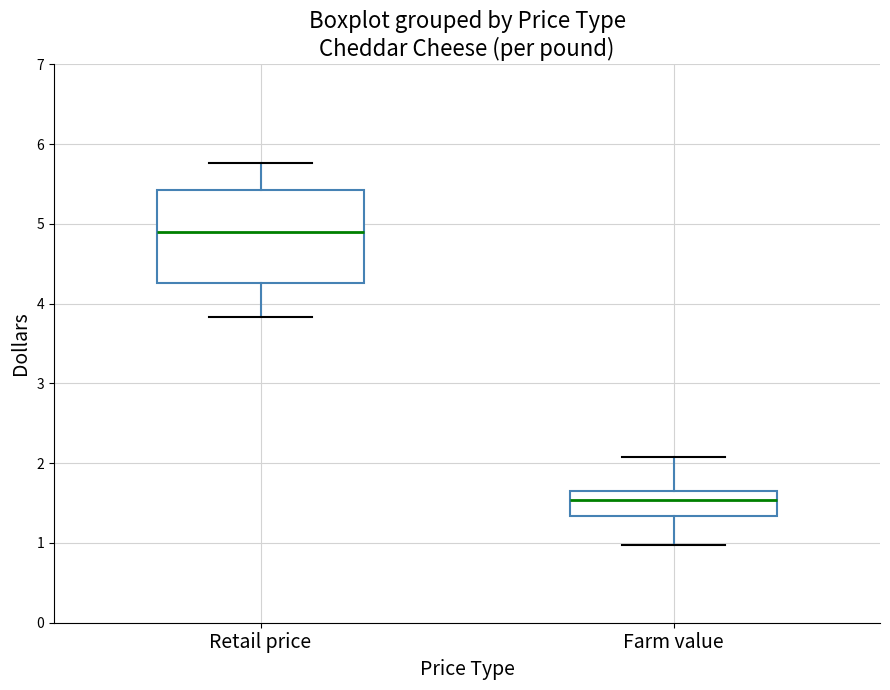

Which box is the tallest, from its lower edge to its upper edge?

Retail price